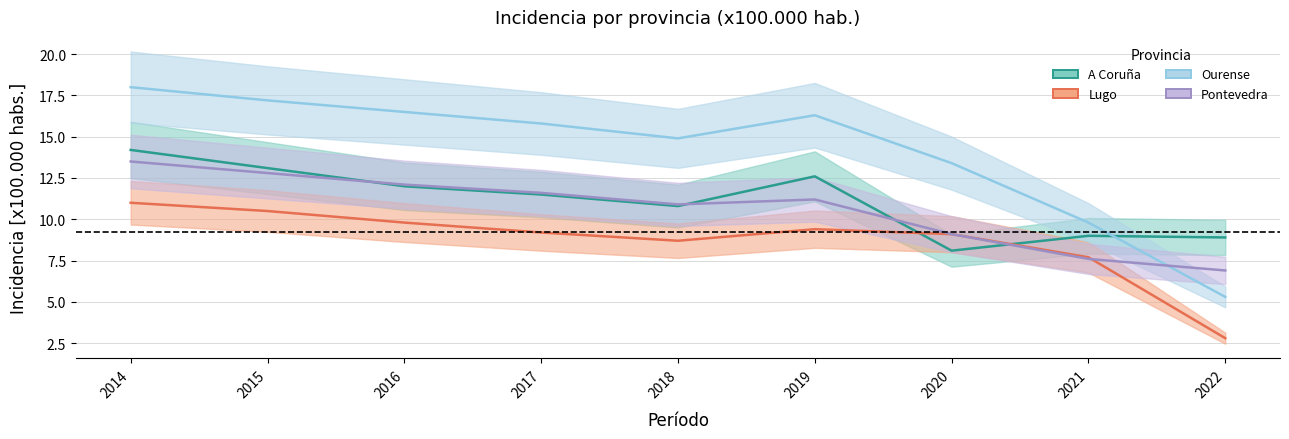

What is the minimum value shown in the chart?

2.8